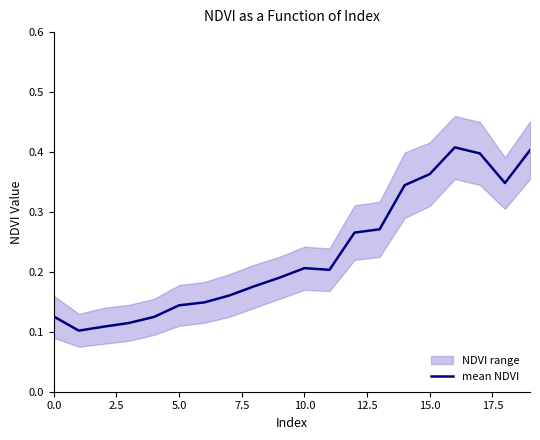

How many points are lower than both their immediate neighbors (excluding endpoints)?

3